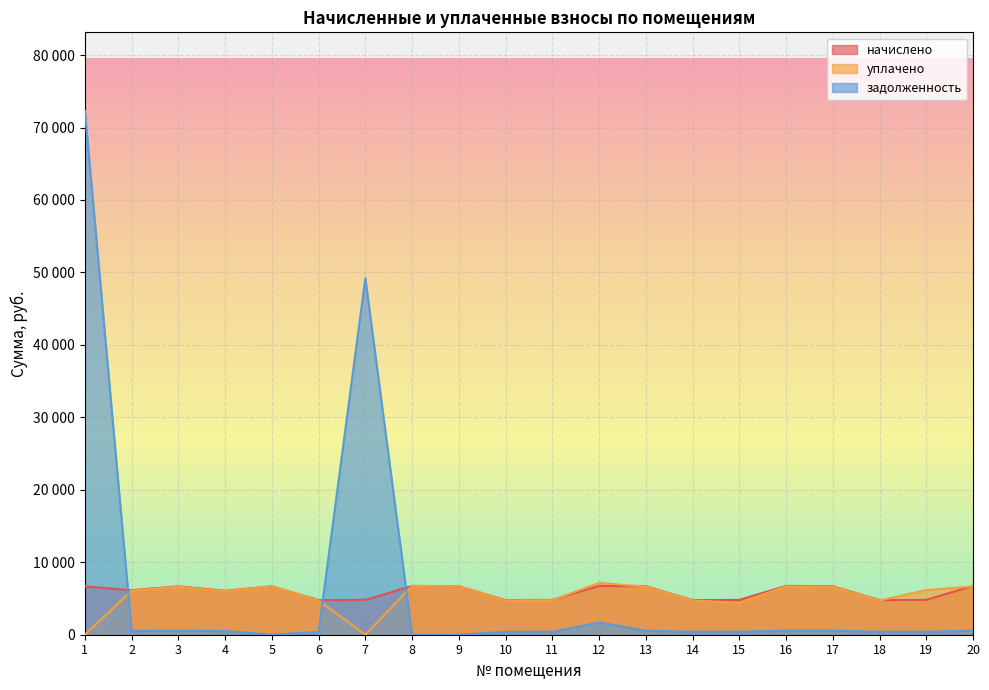

Rank the series at 13 from lowest to highest value.

задолженность, уплачено, начислено